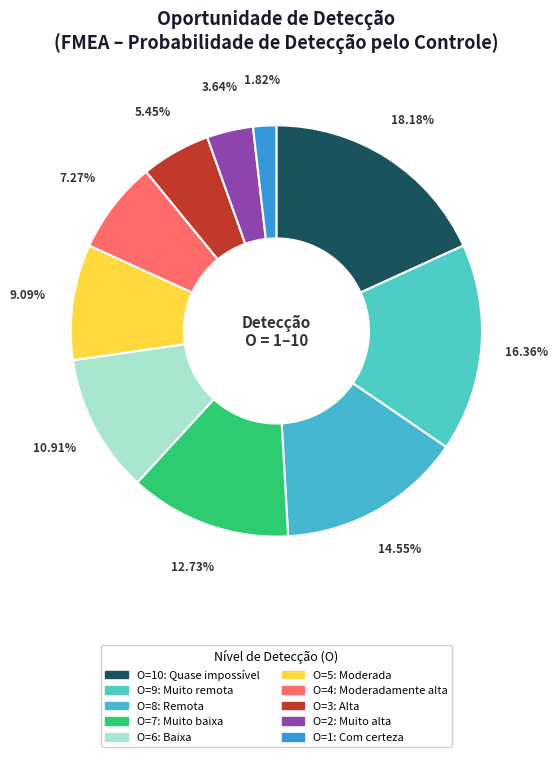

Is there a majority slice in this chart?

No